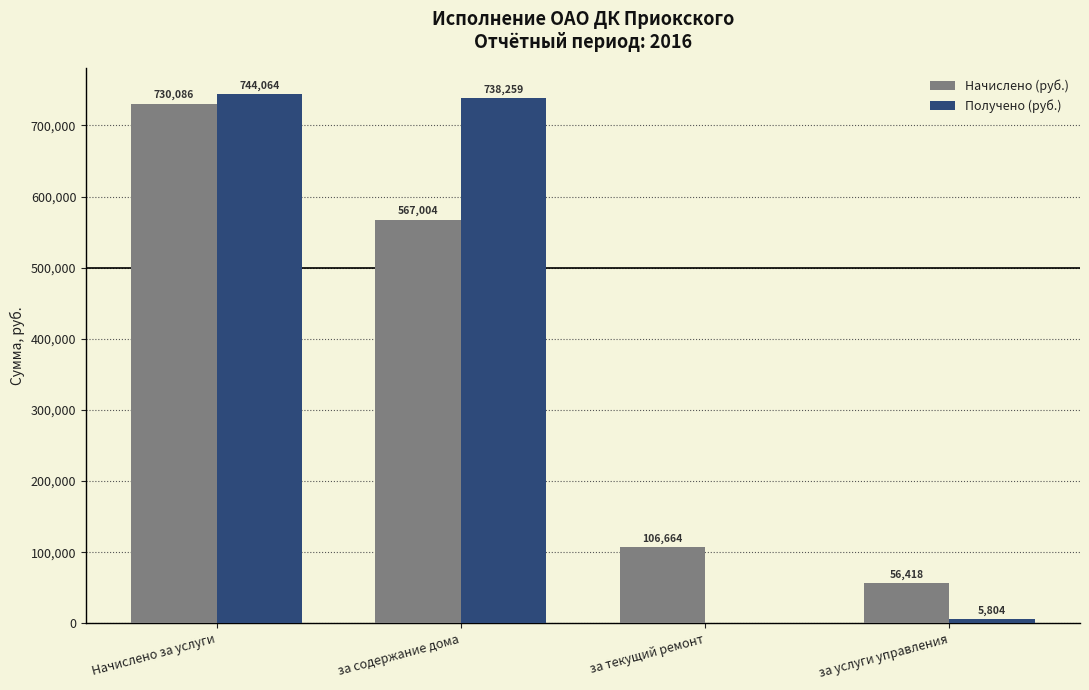

Between Начислено за услуги and за содержание дома, which series saw the biggest shift?

Начислено (руб.)